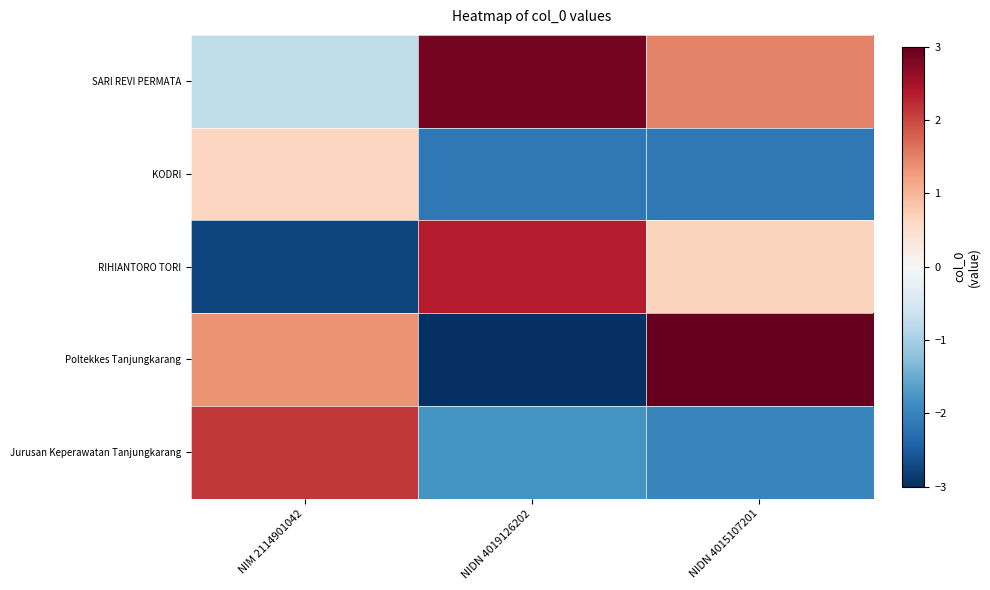

What is the minimum value shown in the chart?

-3.0